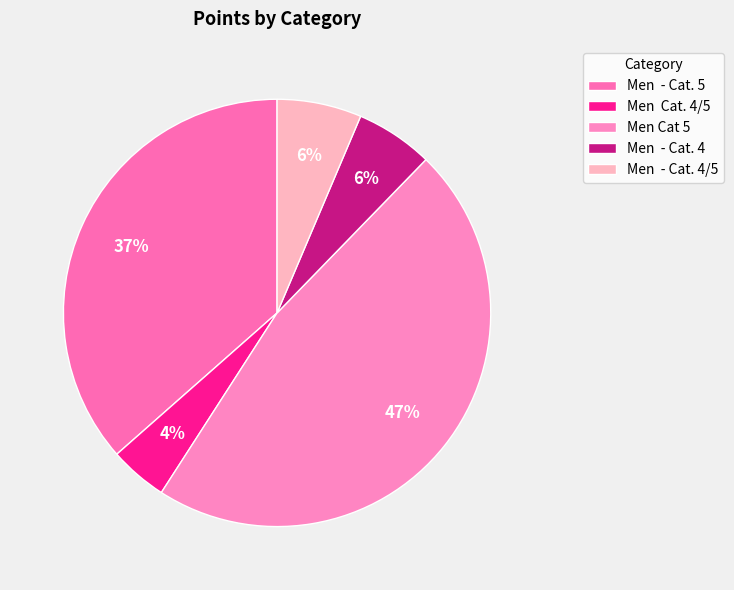

Count the number of slices in the pie.

5